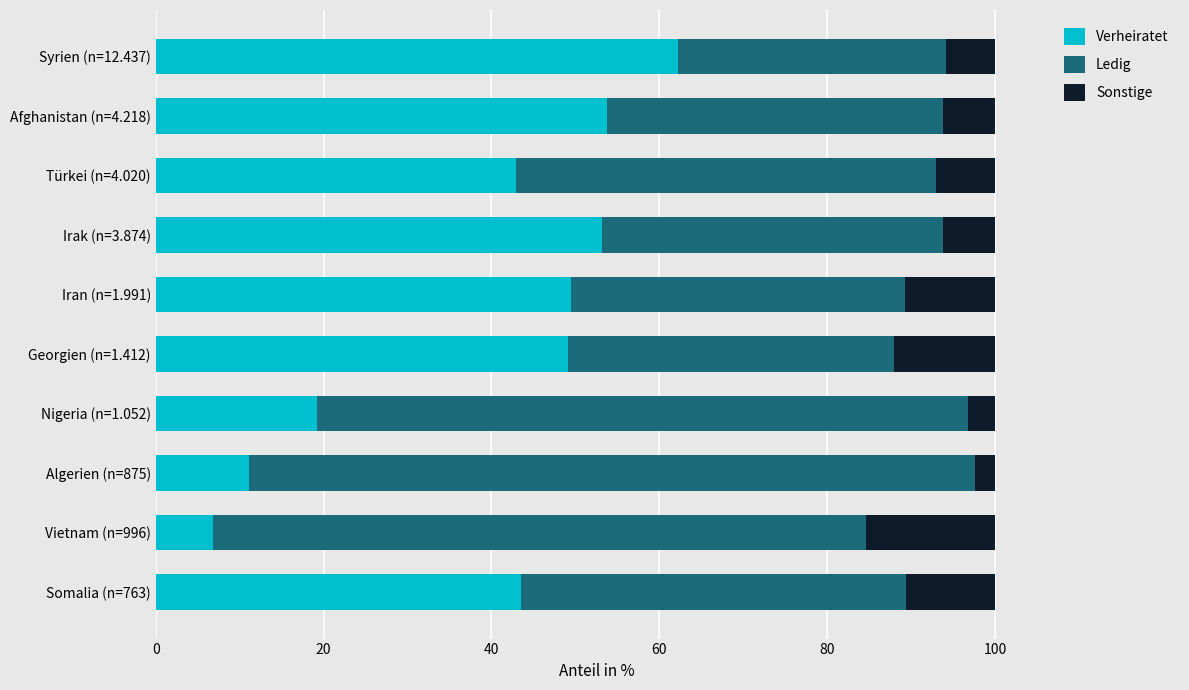

What is the total value across all series at Somalia (n=763)?

100.0